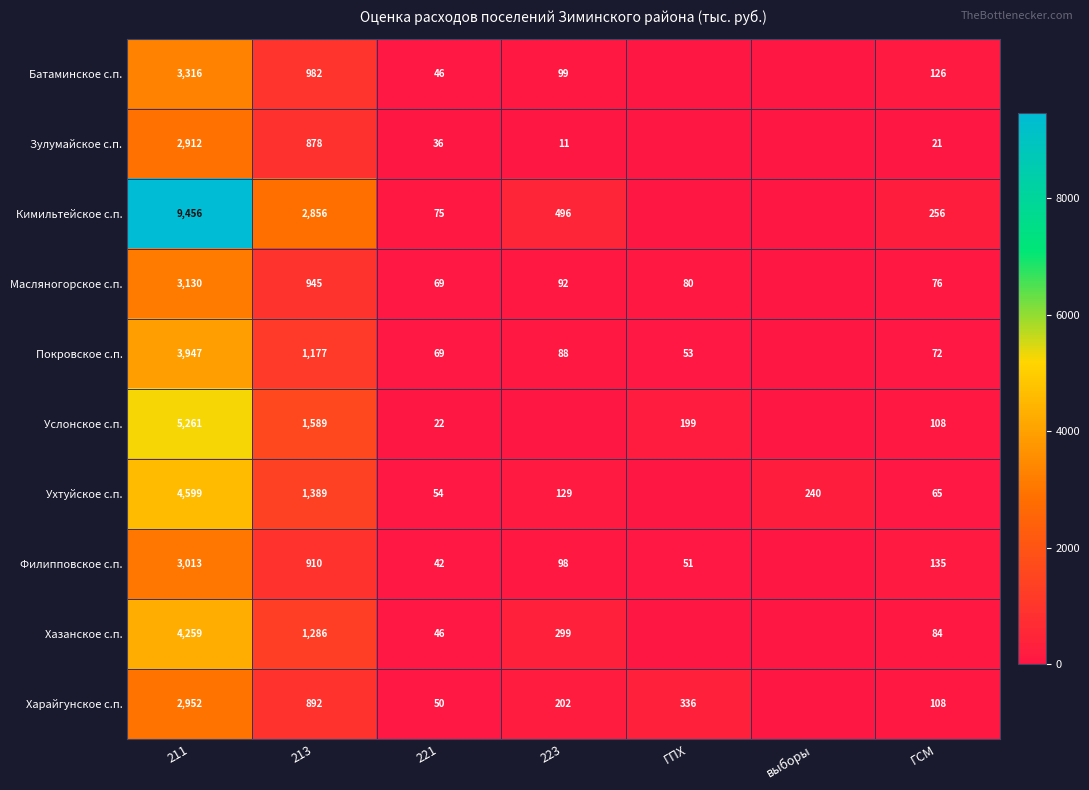

True or false: Покровское с.п. has a value of 25.6 at 223.

False